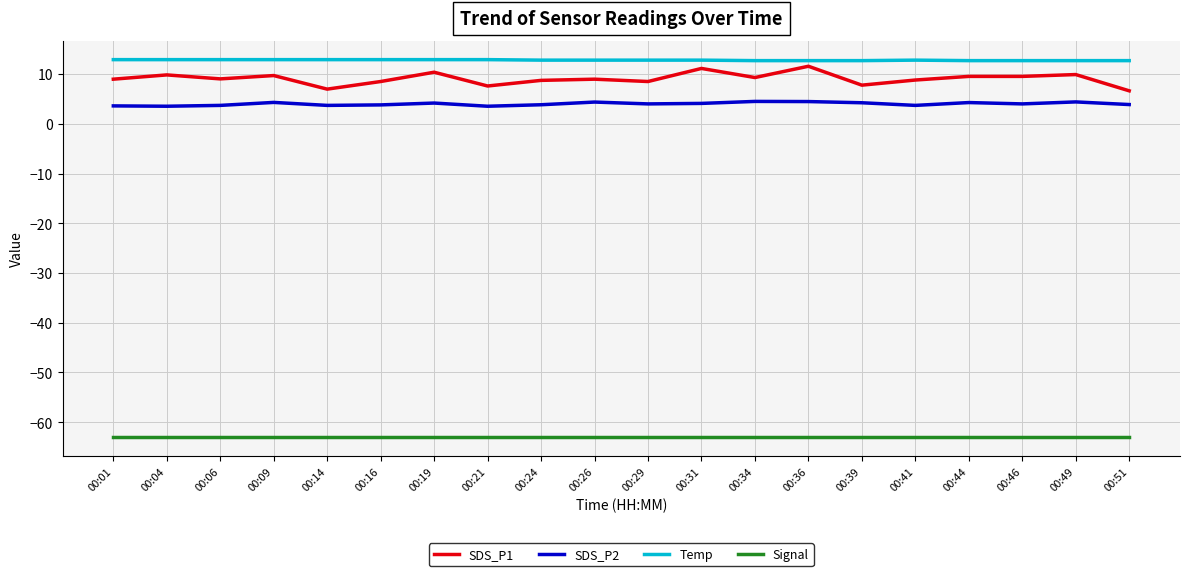

What is the greatest value displayed?

12.9